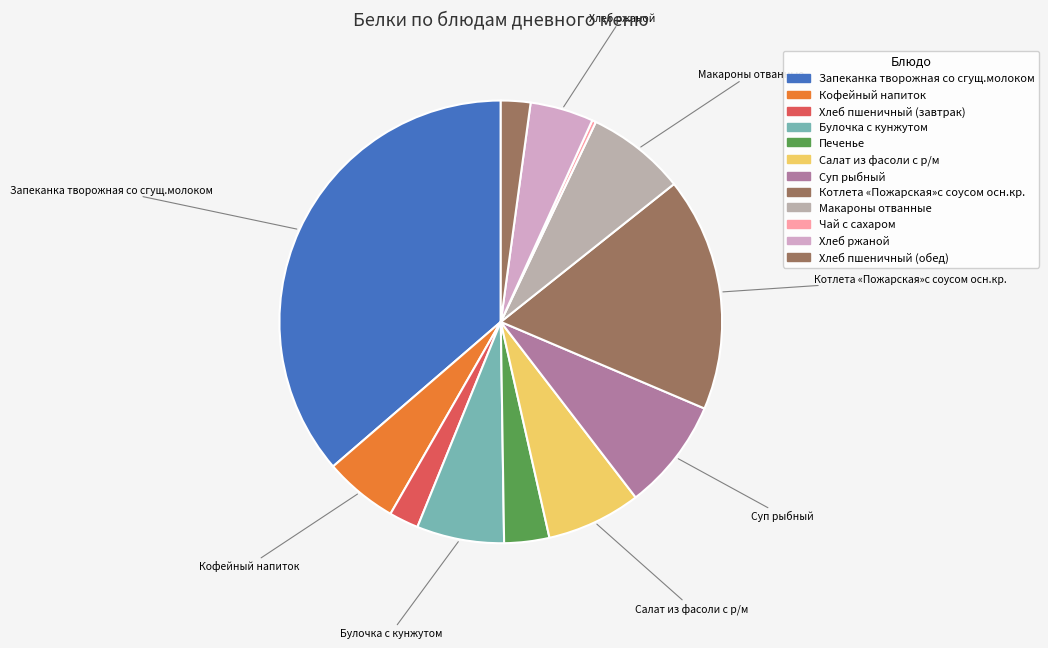

Does Хлеб ржаной account for over 50% of the chart?

No